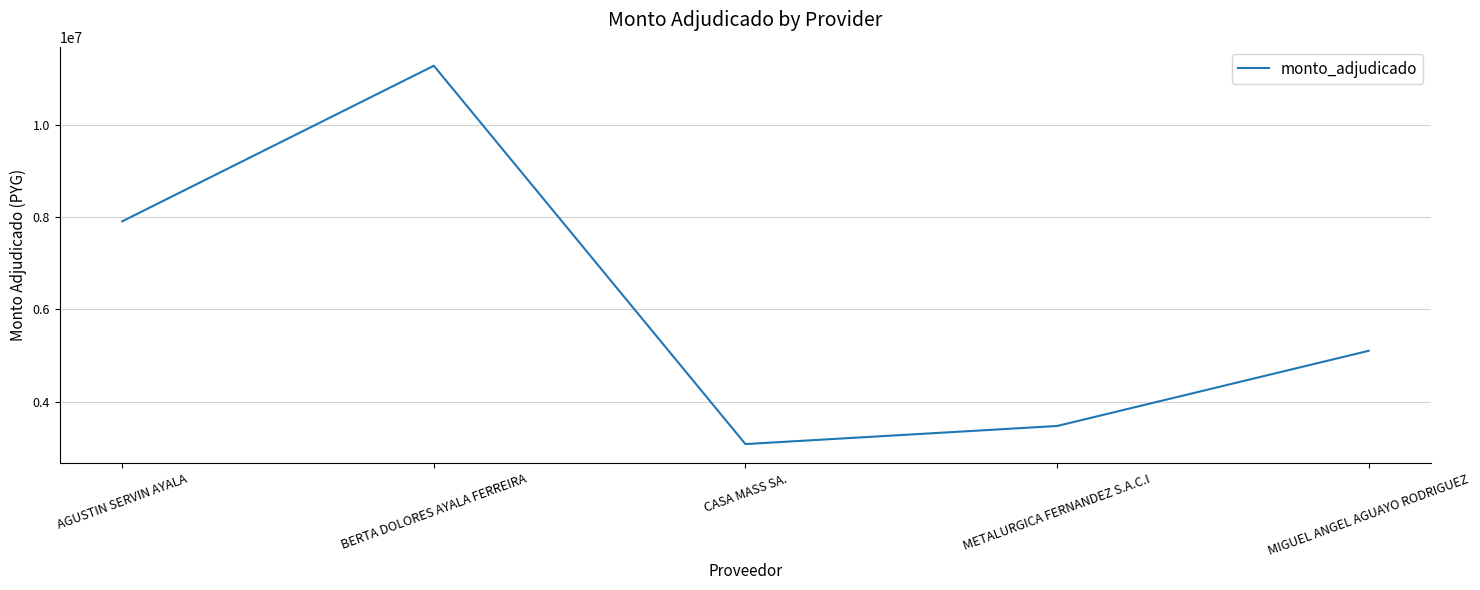

The chart shows a value of 3470000 at METALURGICA FERNANDEZ S.A.C.I. True or false?

True